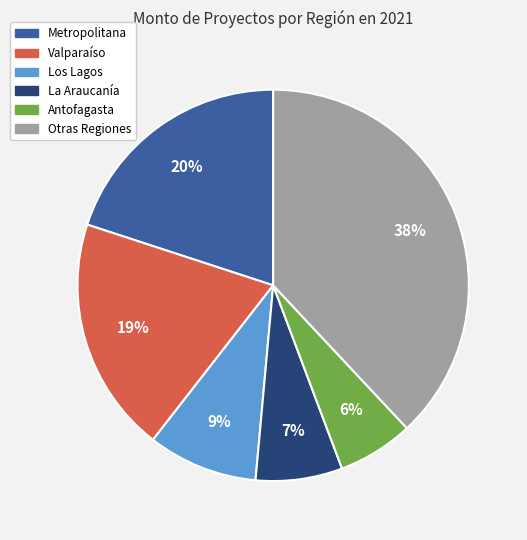

To the nearest percent, what is the difference between the largest and smallest slice percentages?

32%